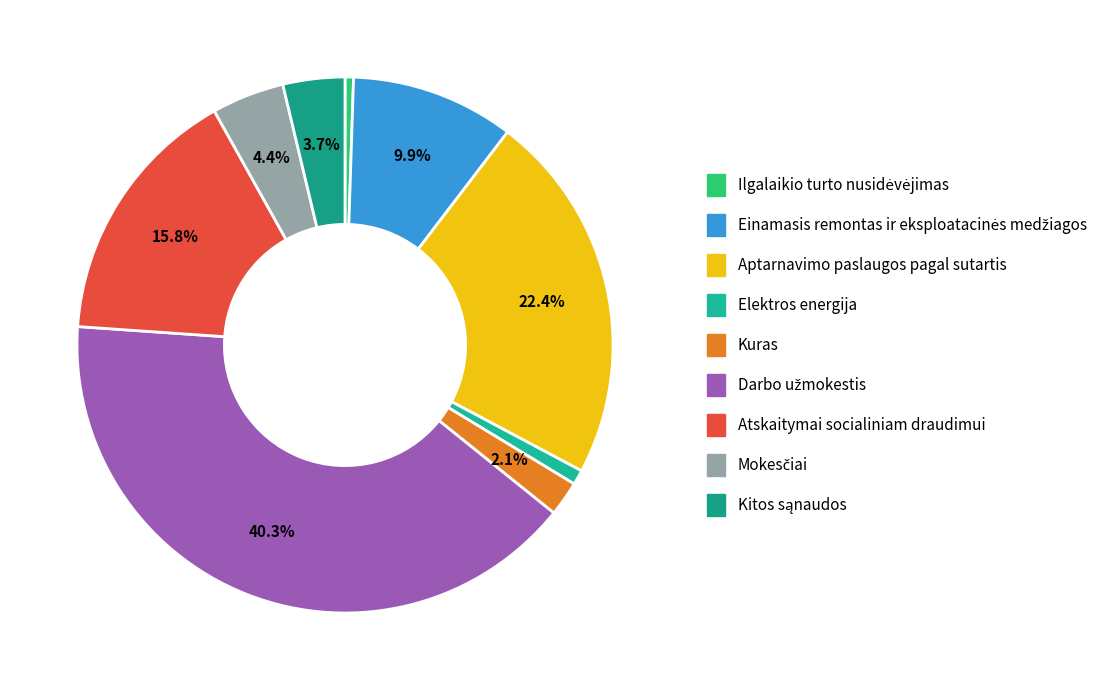

How many slices are in this pie chart?

9